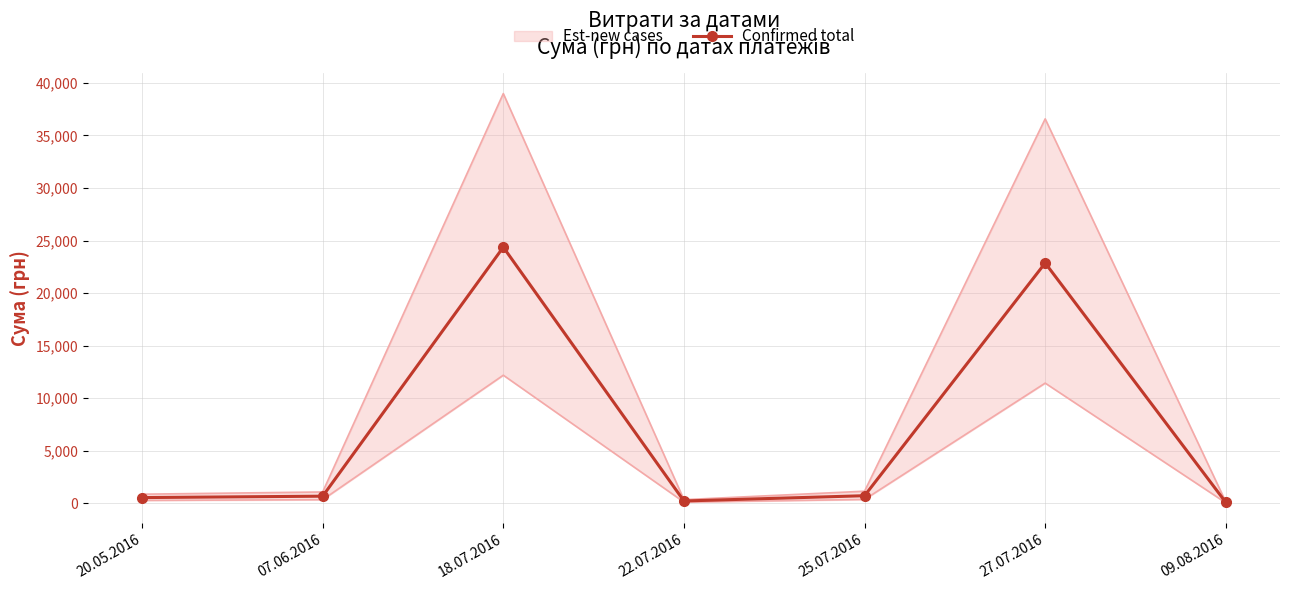

Where is the first local minimum?

22.07.2016